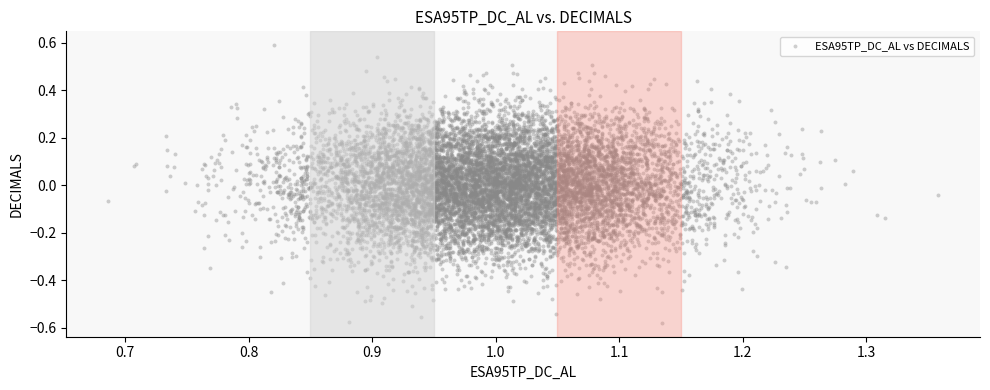

What is the range of Y values (max minus min)?

1.1